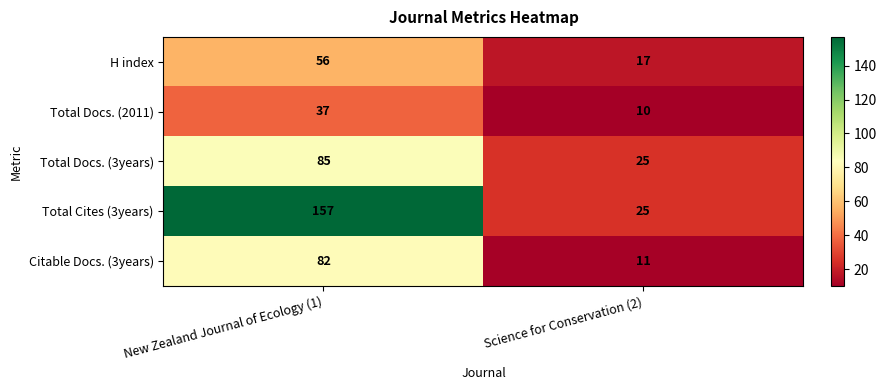

At New Zealand Journal of Ecology (1), list the series in order from smallest to largest.

Total Docs. (2011), H index, Citable Docs. (3years), Total Docs. (3years), Total Cites (3years)